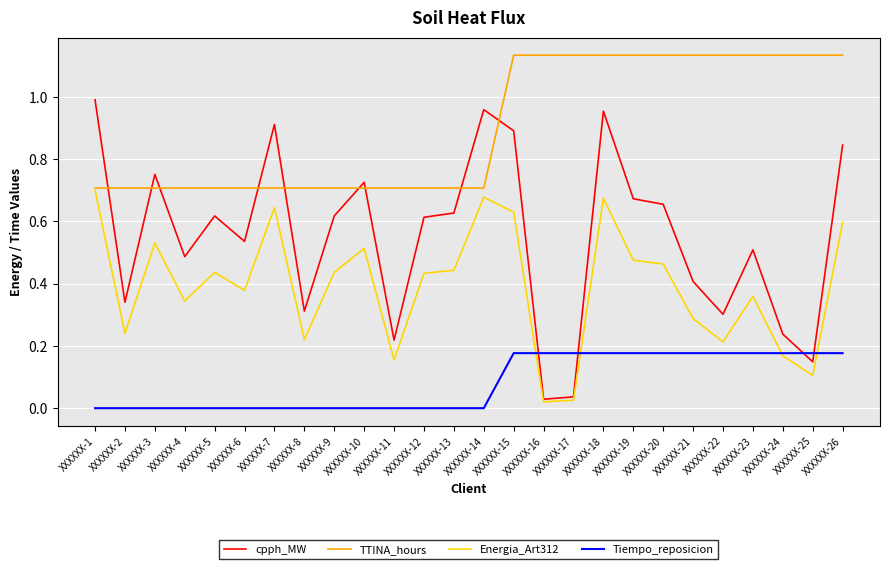

The cpph_MW series shows 0.7 at XXXXXX-20. True or false?

True